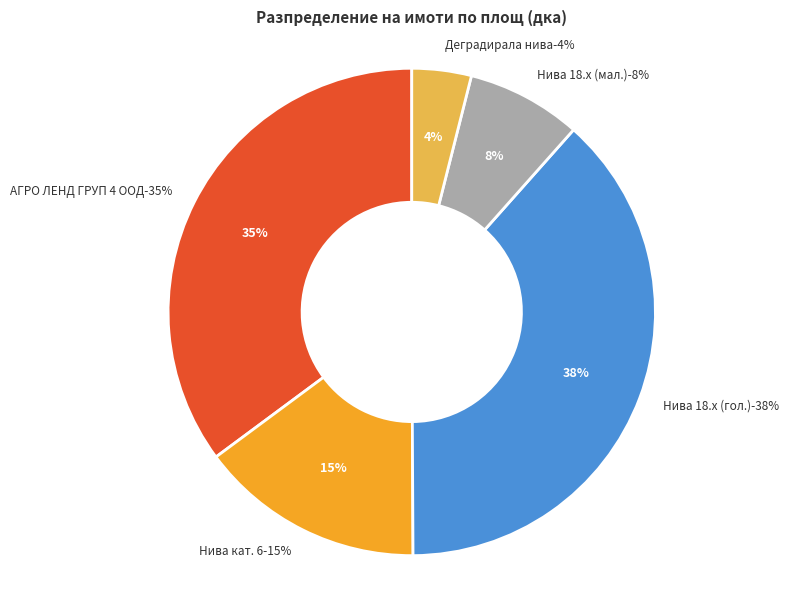

Is it true that Нива 18.4 is 28% of the pie?

False